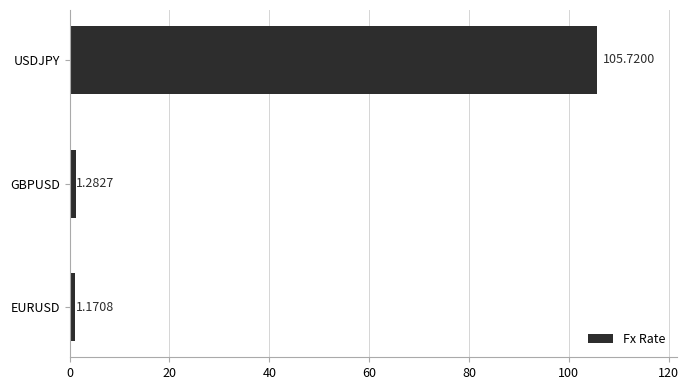

Where is the data nearest to the value 53?

GBPUSD